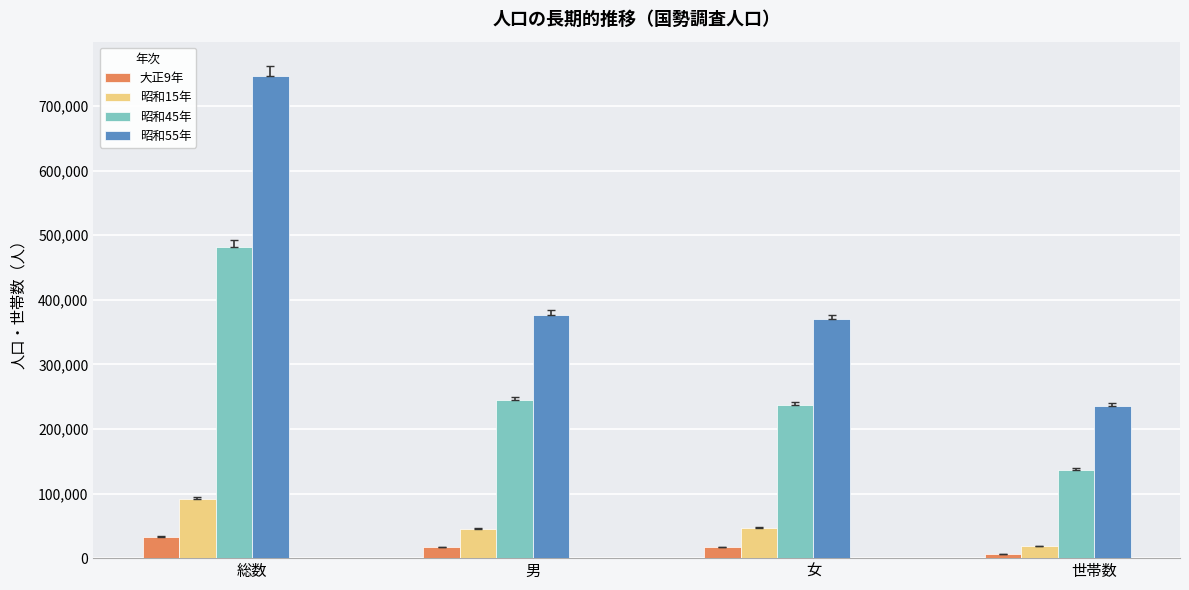

The value of 昭和45年 at 男 is 83186. True or false?

False